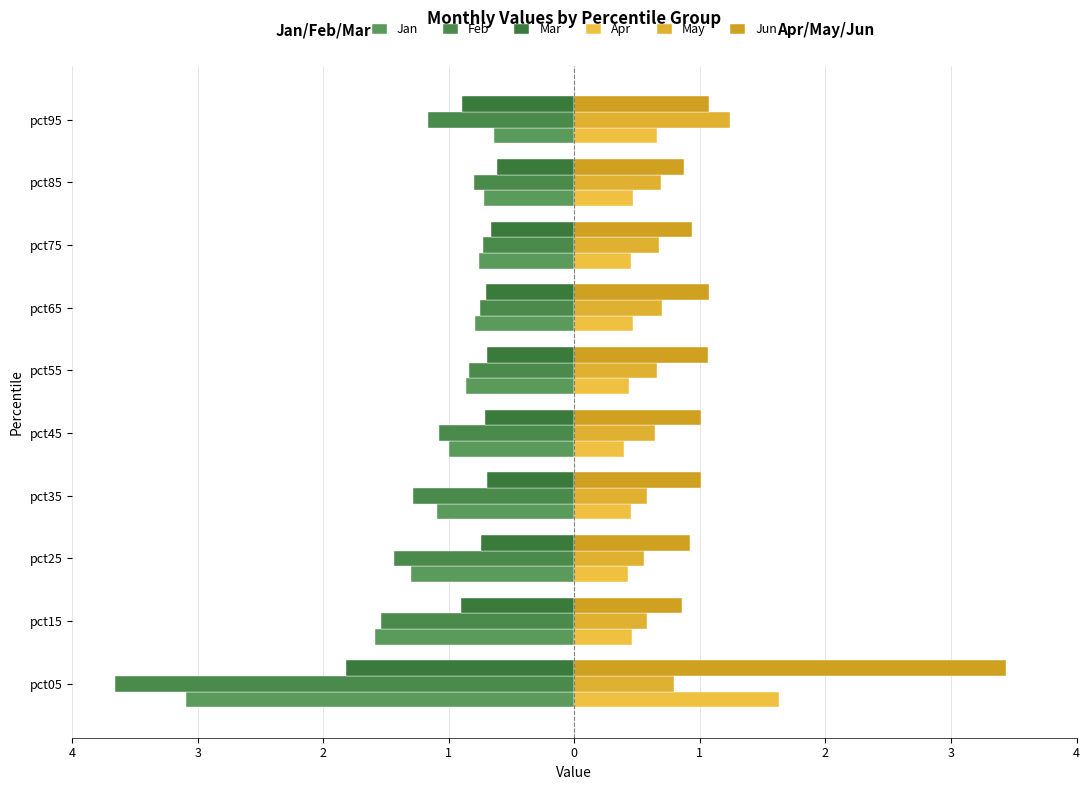

Rank the series by their maximum value, from lowest to highest.

Feb, Jan, Mar, May, Apr, Jun